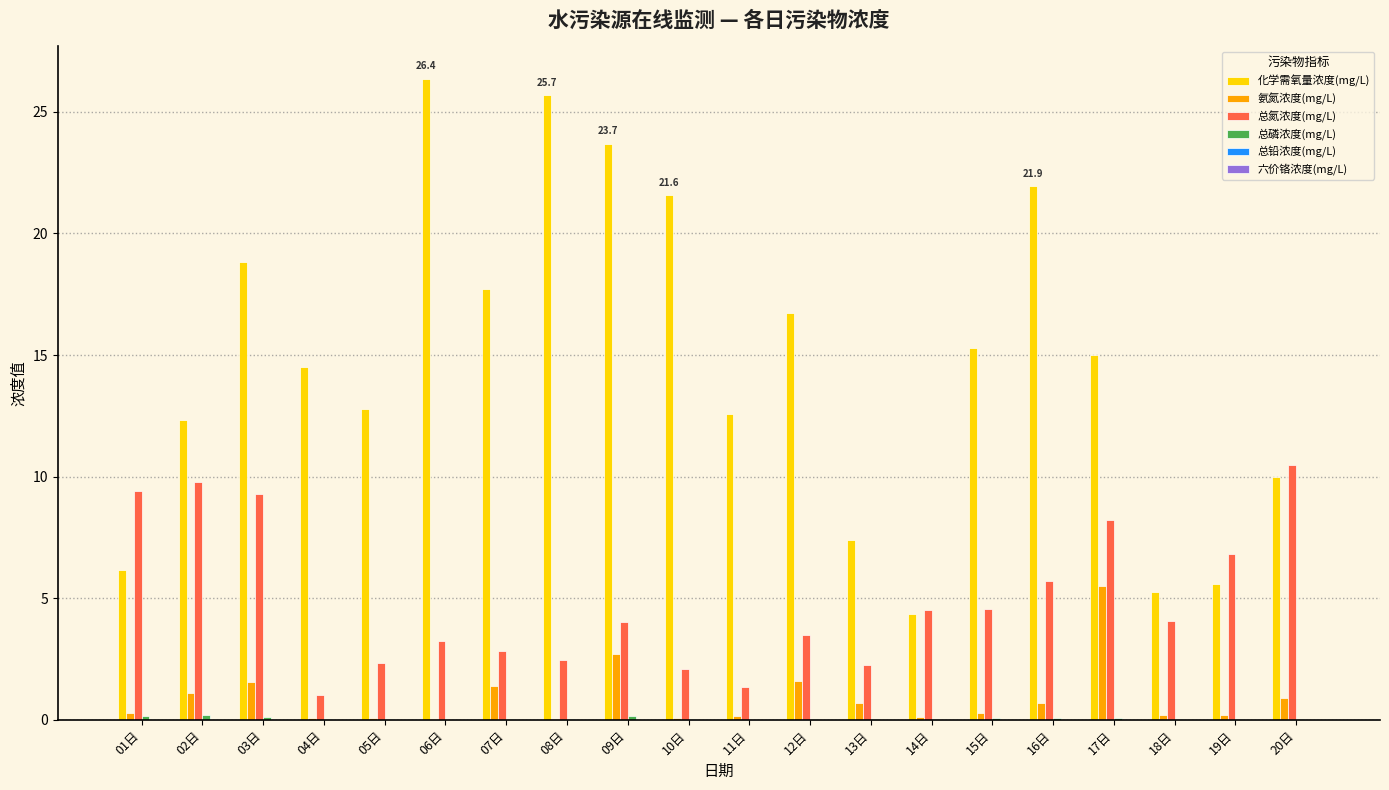

Which series has the largest total across all categories?

化学需氧量浓度(mg/L)